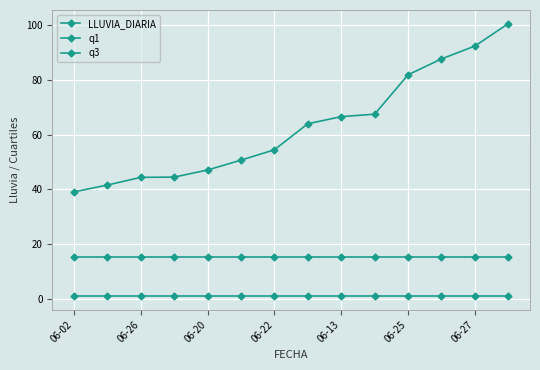

Is this an area chart (filled region under the line)?

No